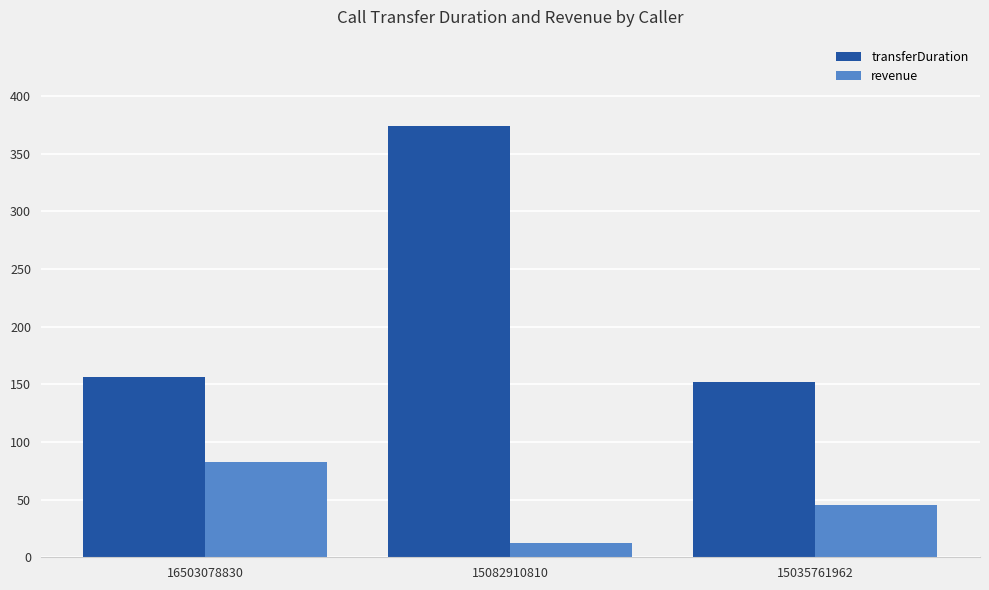

What is the difference between the maximum and minimum values in the revenue series?

70.8